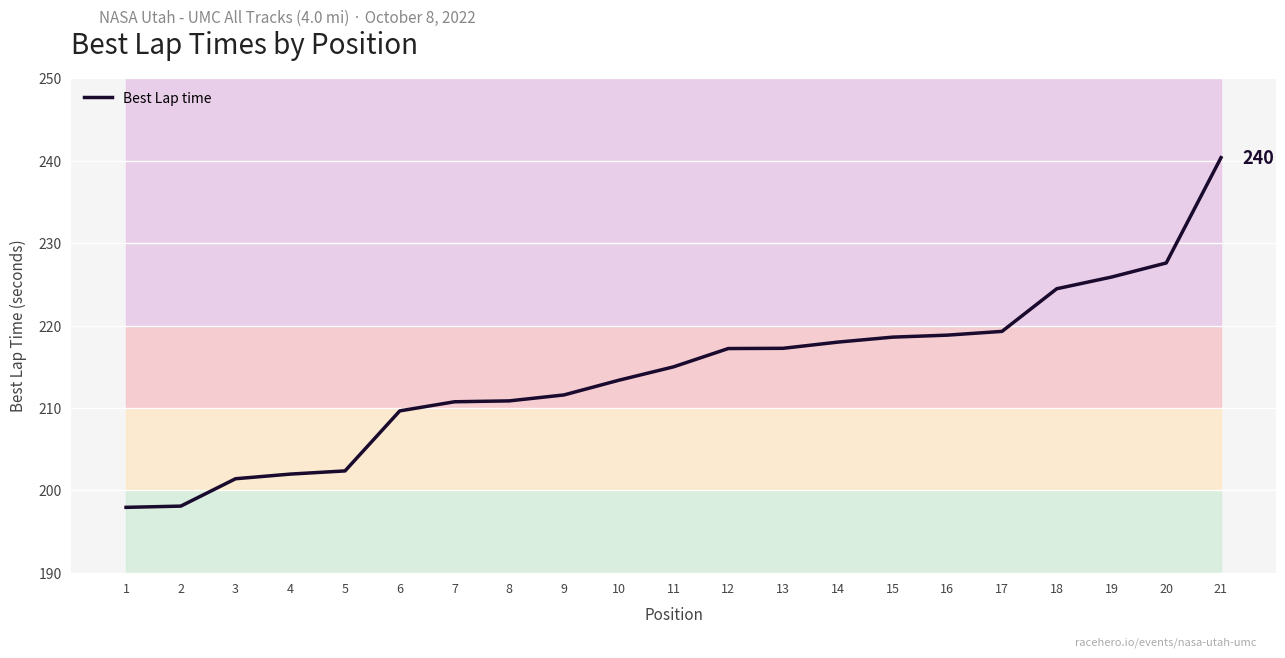

True or false: the data has more than 1 interior local peaks.

False